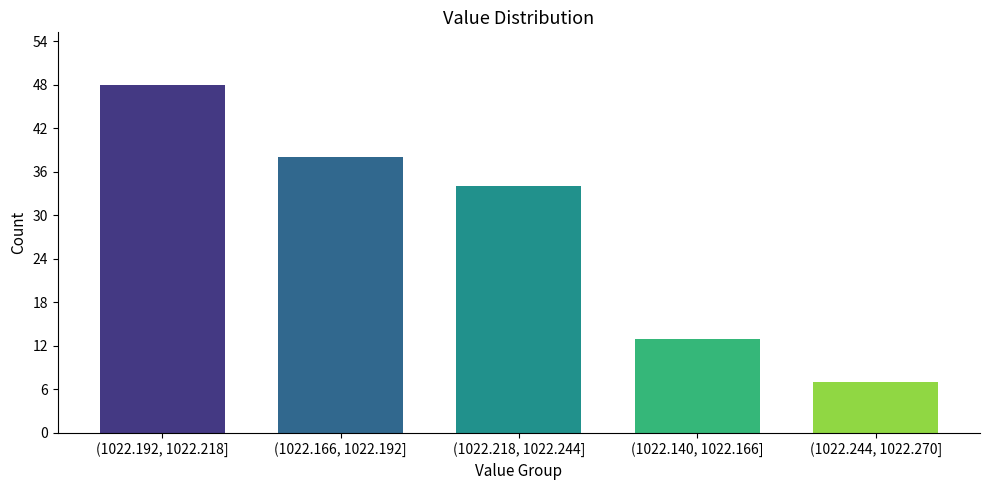

Reading left to right, list all the values displayed in this chart.

48	38	34	13	7